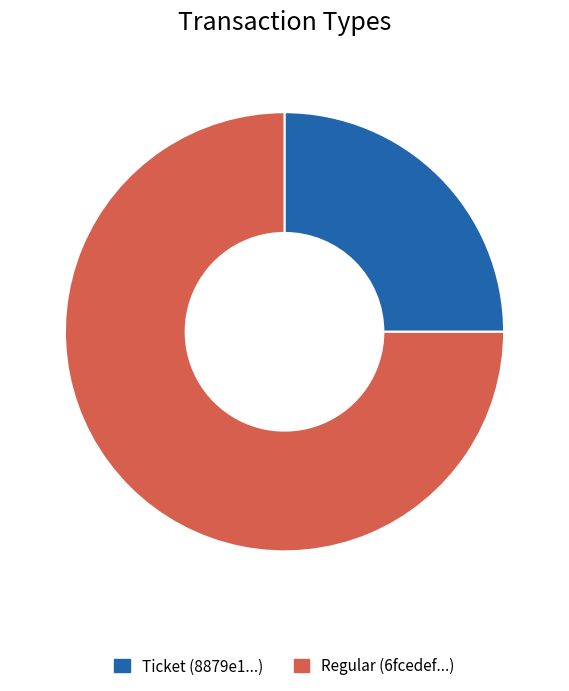

Which category has the smallest portion of the pie?

Ticket